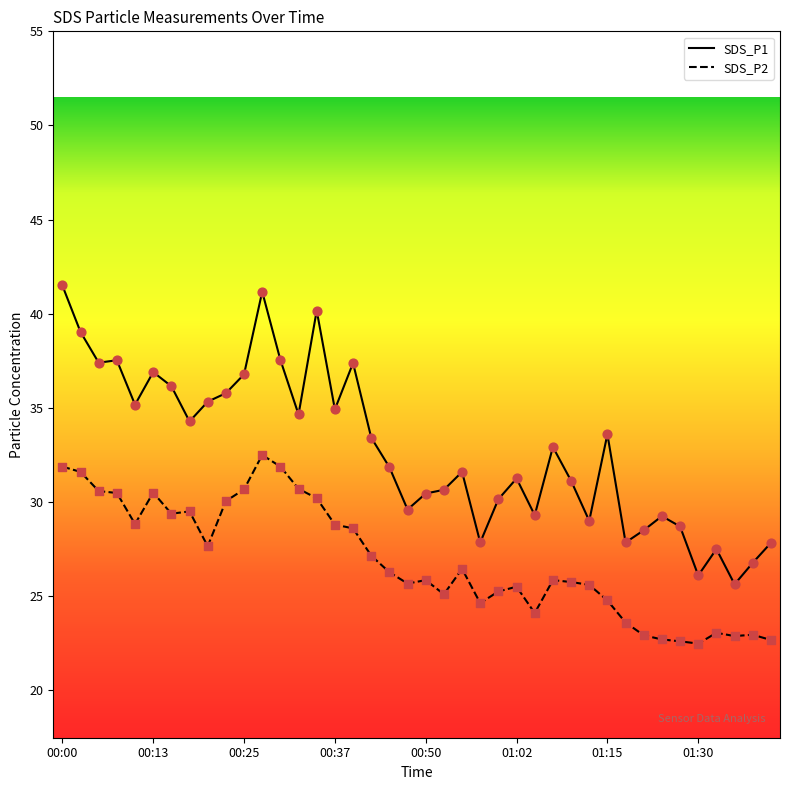

What are all the series names shown in the legend?

SDS_P1, SDS_P2